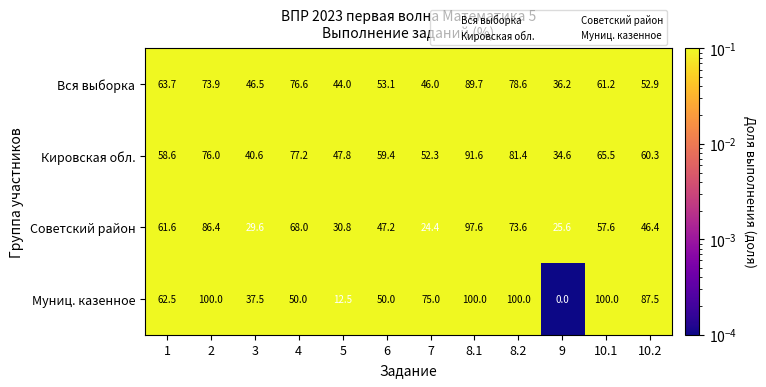

List the series in order of their peak value, lowest first.

Вся выборка, Кировская обл., Советский район, Муниц. казенное